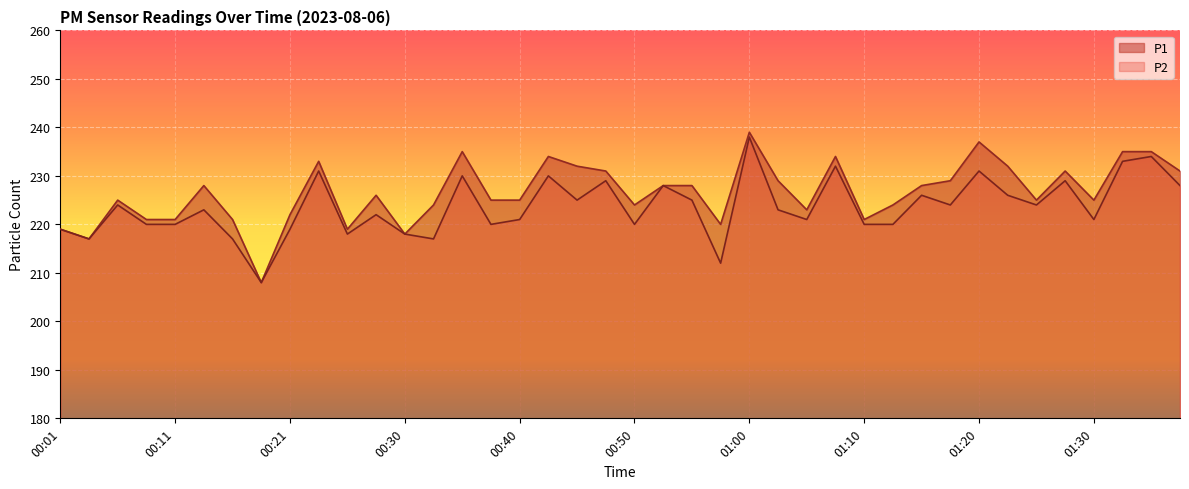

What is the spread (max minus min) of values at 00:38?

5